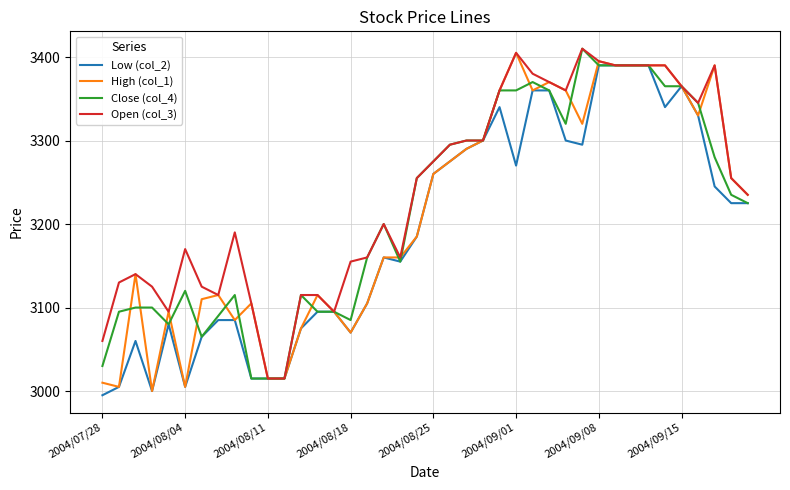

What is the minimum value for Open (col_3)?

3015